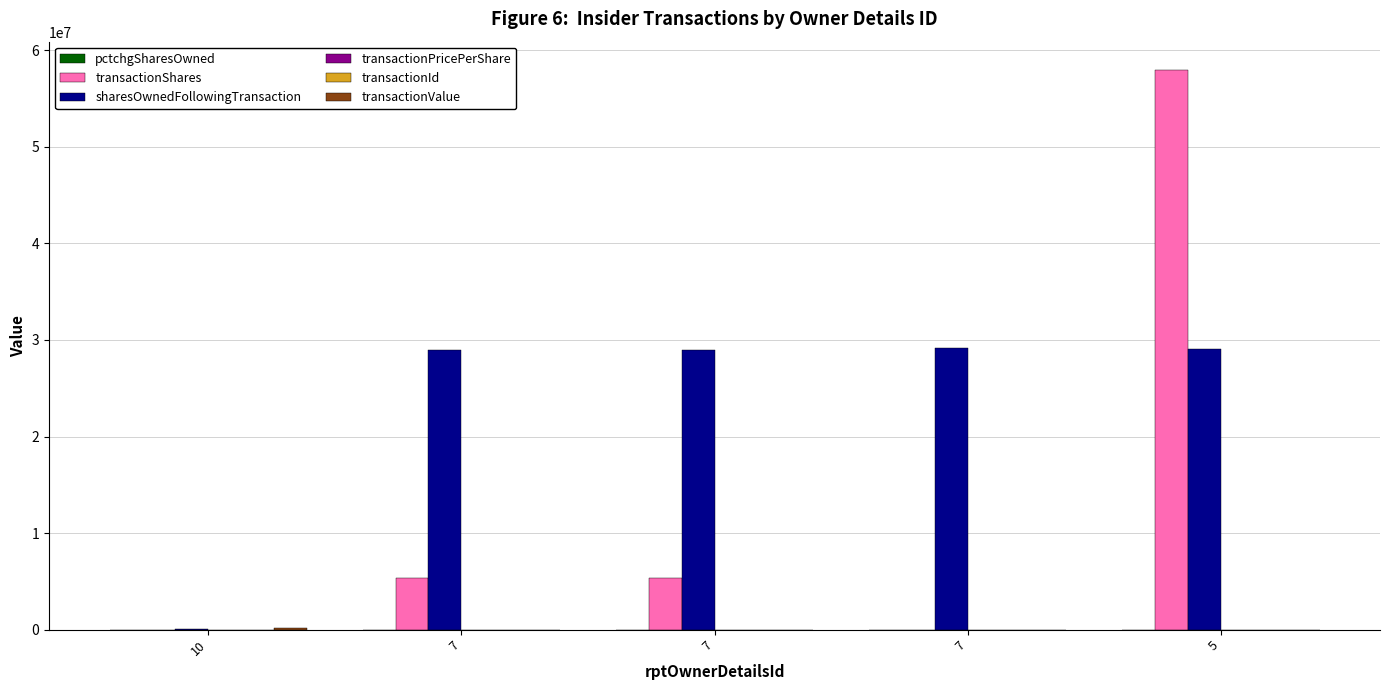

Reading left to right, transcribe all the data shown in this chart.

pctchgSharesOwned: 10=52.0	7=0.0	7=22.0	7=0.0	5=0.0
transactionShares: 10=12500.0	7=5300000.0	7=5300000.0	7=211.0	5=58000000.0
sharesOwnedFollowingTransaction: 10=36382.0	7=29000000.0	7=29000000.0	7=29203932.0	5=29090731.0
transactionPricePerShare: 10=13.0	7=0.0	7=0.0	7=21.8	5=0.0
transactionId: 10=0.0	7=1.0	7=2.0	7=0.0	5=0.0
transactionValue: 10=162346.0	7=0.0	7=0.0	7=4590.0	5=0.0